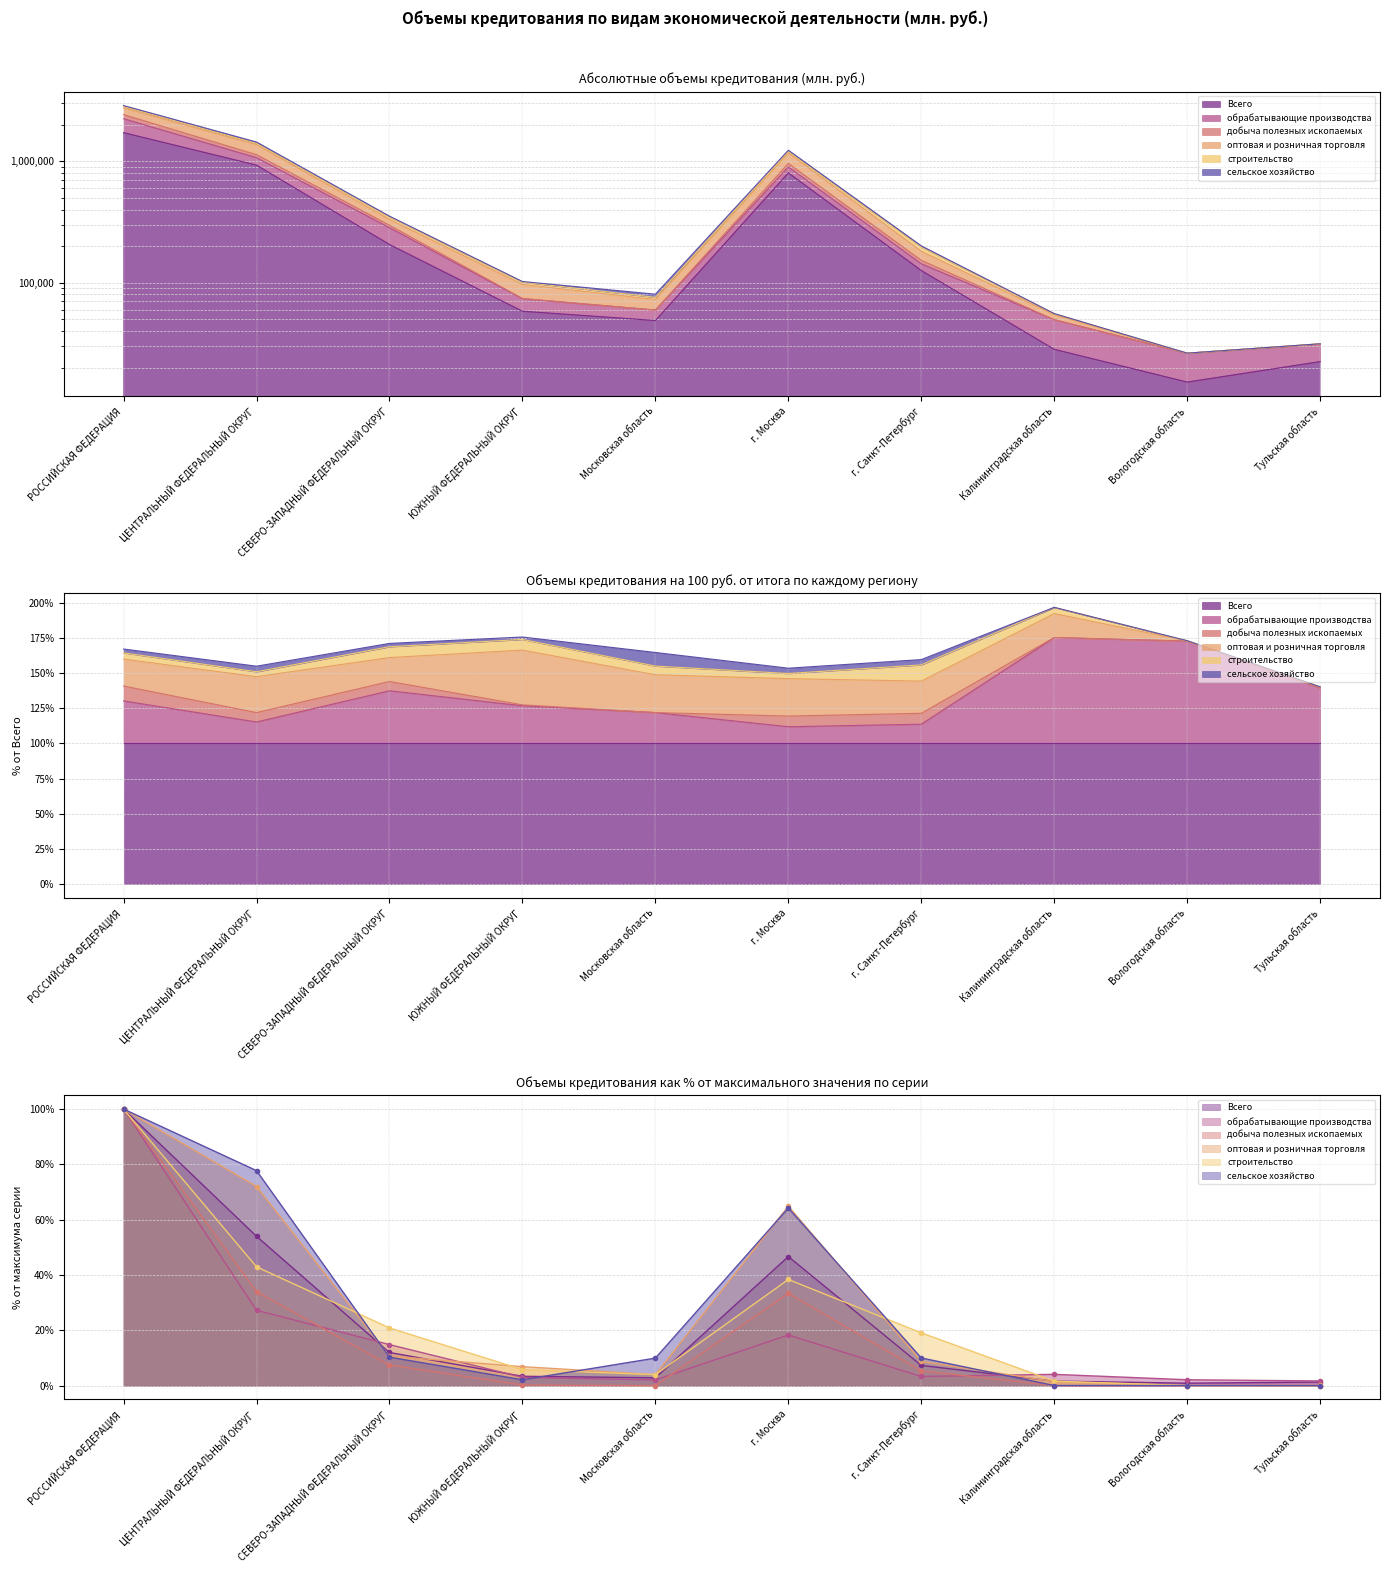

Rank the categories by Всего value from lowest to highest.

Вологодская область, Тульская область, Калининградская область, Московская область, ЮЖНЫЙ ФЕДЕРАЛЬНЫЙ ОКРУГ, г. Санкт-Петербург, СЕВЕРО-ЗАПАДНЫЙ ФЕДЕРАЛЬНЫЙ ОКРУГ, г. Москва, ЦЕНТРАЛЬНЫЙ ФЕДЕРАЛЬНЫЙ ОКРУГ, РОССИЙСКАЯ ФЕДЕРАЦИЯ